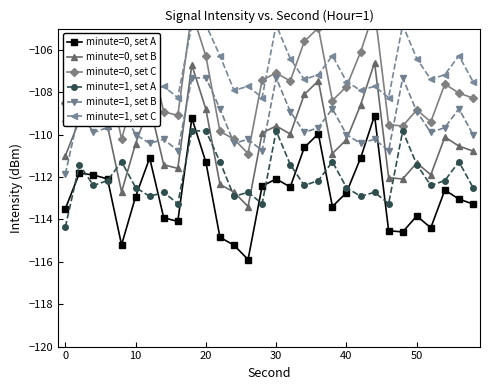

Reading left to right, transcribe all the data shown in this chart.

minute=0, set A: -113.5	-111.8	-111.9	-112.1	-115.2	-112.9	-111.1	-113.9	-114.1	-109.2	-111.3	-114.8	-115.2	-115.9	-112.4	-112.1	-112.5	-110.6	-110.0	-113.4	-112.7	-111.1	-109.1	-114.5	-114.6	-113.8	-114.4	-112.6	-113.0	-113.3
minute=0, set B: -111.0	-109.3	-109.4	-109.6	-112.7	-110.4	-108.6	-111.4	-111.6	-106.7	-108.8	-112.3	-112.7	-113.4	-109.9	-109.6	-110.0	-108.1	-107.5	-110.9	-110.2	-108.6	-106.6	-112.0	-112.1	-111.3	-111.9	-110.1	-110.5	-110.8
minute=0, set C: -108.5	-106.8	-106.9	-107.1	-110.2	-107.9	-106.1	-108.9	-109.1	-104.2	-106.3	-109.8	-110.2	-110.9	-107.4	-107.1	-107.5	-105.6	-105.0	-108.4	-107.7	-106.1	-104.1	-109.5	-109.6	-108.8	-109.4	-107.6	-108.0	-108.3
minute=1, set A: -114.4	-111.4	-112.4	-112.2	-111.3	-112.5	-112.9	-112.7	-113.3	-109.8	-109.8	-111.3	-112.9	-112.7	-113.3	-109.8	-111.4	-112.4	-112.2	-111.3	-112.5	-112.9	-112.7	-113.3	-109.8	-111.4	-112.4	-112.2	-111.3	-112.5
minute=1, set B: -111.9	-108.9	-109.9	-109.7	-108.8	-110.0	-110.4	-110.2	-110.8	-107.3	-107.3	-108.8	-110.4	-110.2	-110.8	-107.3	-108.9	-109.9	-109.7	-108.8	-110.0	-110.4	-110.2	-110.8	-107.3	-108.9	-109.9	-109.7	-108.8	-110.0
minute=1, set C: -109.4	-106.4	-107.4	-107.2	-106.3	-107.5	-107.9	-107.7	-108.3	-104.8	-104.8	-106.3	-107.9	-107.7	-108.3	-104.8	-106.4	-107.4	-107.2	-106.3	-107.5	-107.9	-107.7	-108.3	-104.8	-106.4	-107.4	-107.2	-106.3	-107.5